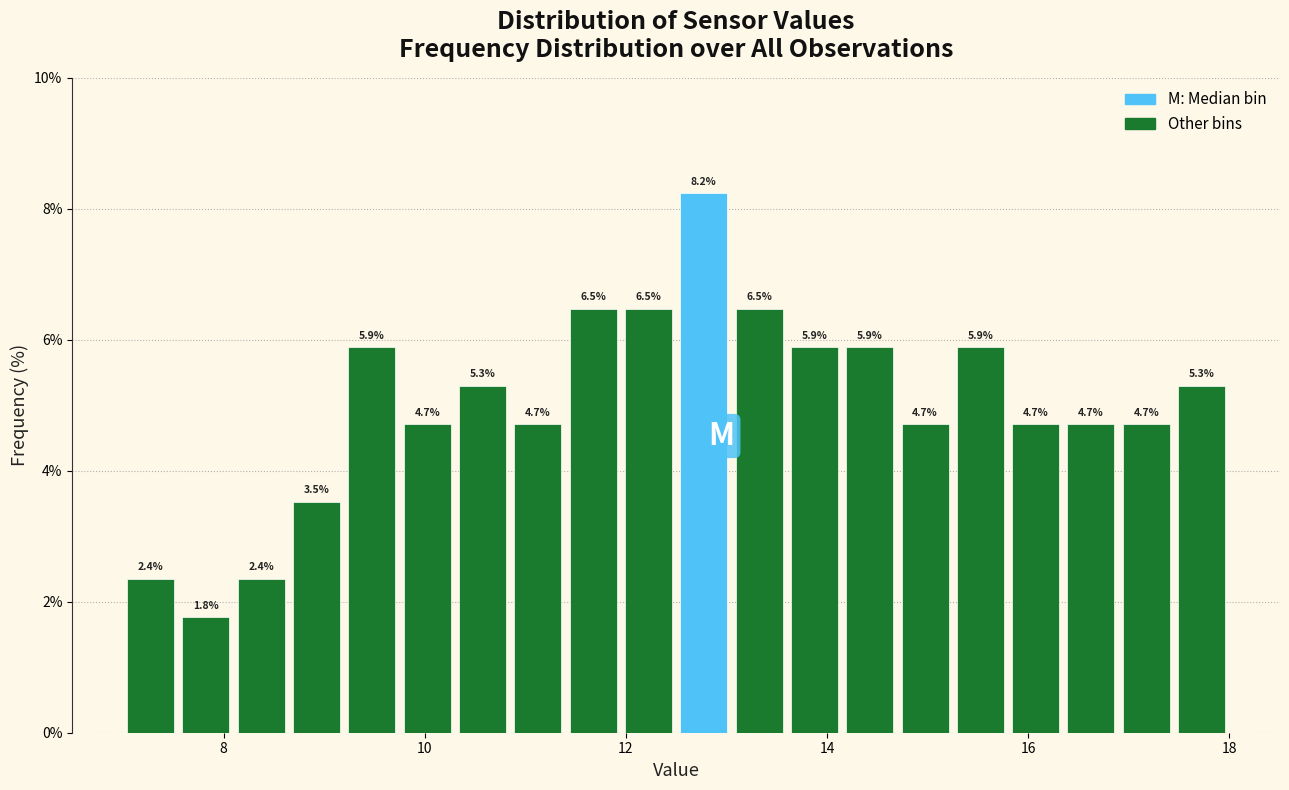

Around what value on the x-axis is the tallest bar? Give the approximate position of its centre, as read against the axis.

12.8